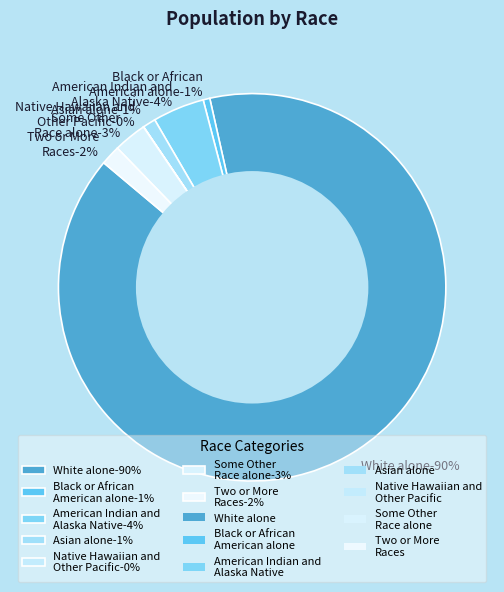

To the nearest percent, what percentage of the pie is White alone?

90%